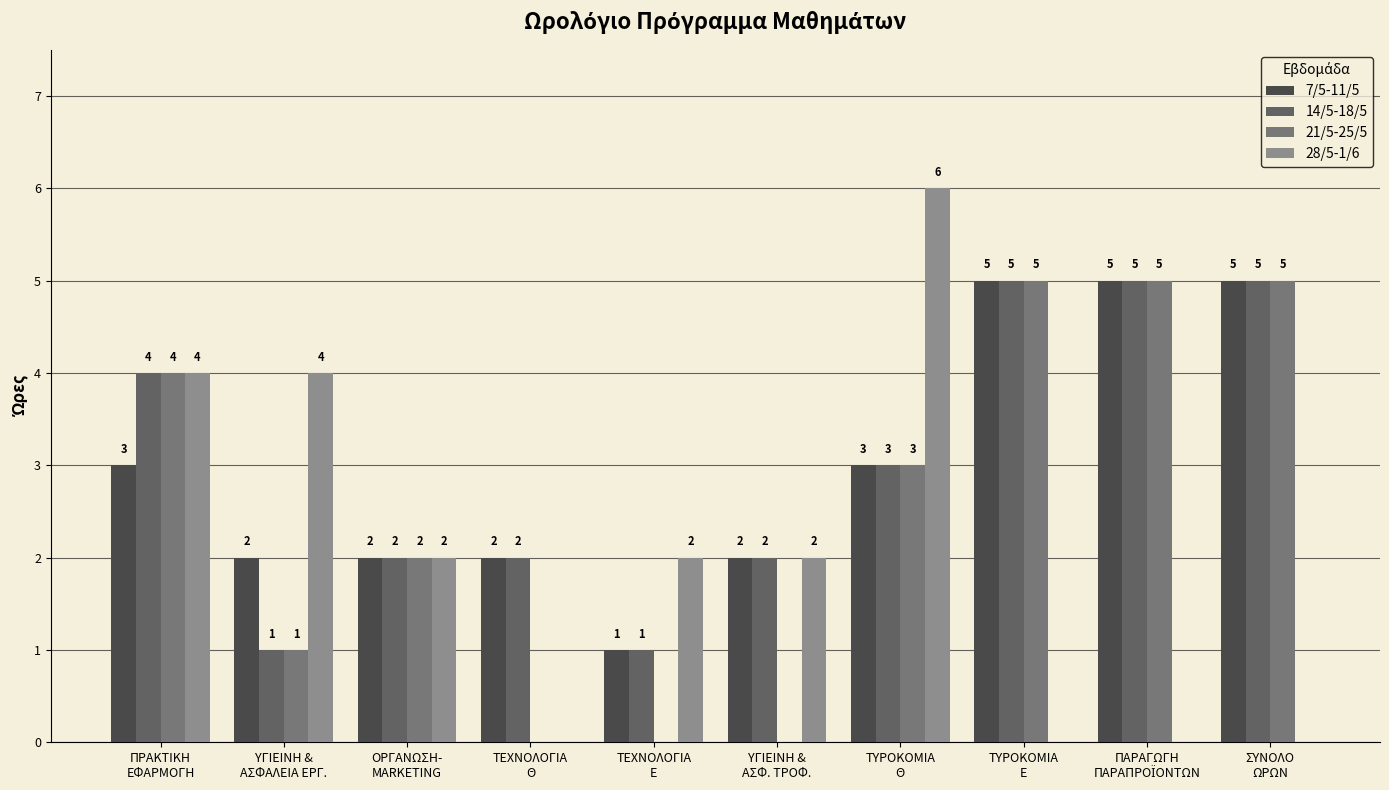

True or false: 28/5-1/6 has a value of 3 at ΤΕΧΝΟΛΟΓΙΑ
Ε.

False